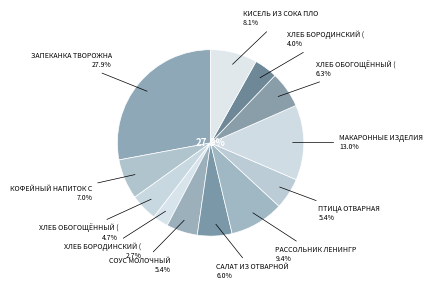

How much of the chart is everything except Рассольник Ленинградский?

90.6%